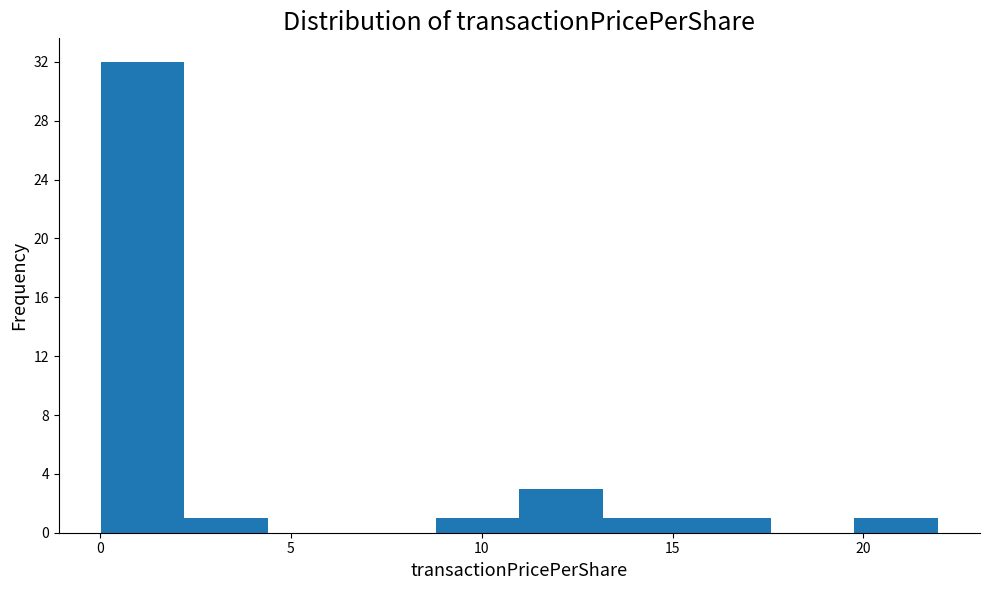

Reading left to right, list every bar in this chart as the range it spans on the x-axis followed by its height. Neither the bar edges nor the heights are printed on the chart, so give them approximately, as read against the axes.

0.0 to 2.0: 32
2.0 to 4.5: 1
4.5 to 6.5: 0
6.5 to 9.0: 0
9.0 to 11.0: 1
11.0 to 13.0: 3
13.0 to 15.5: 1
15.5 to 17.5: 1
17.5 to 20.0: 0
20.0 to 22.0: 1